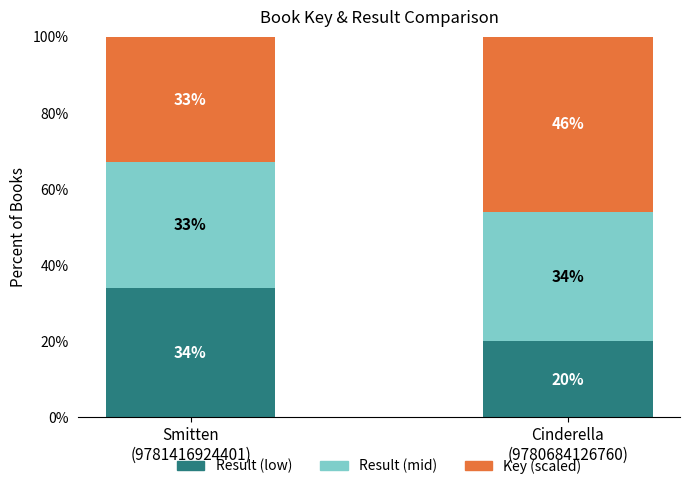

What is the total value across all series at Cinderella
(9780684126760)?

100